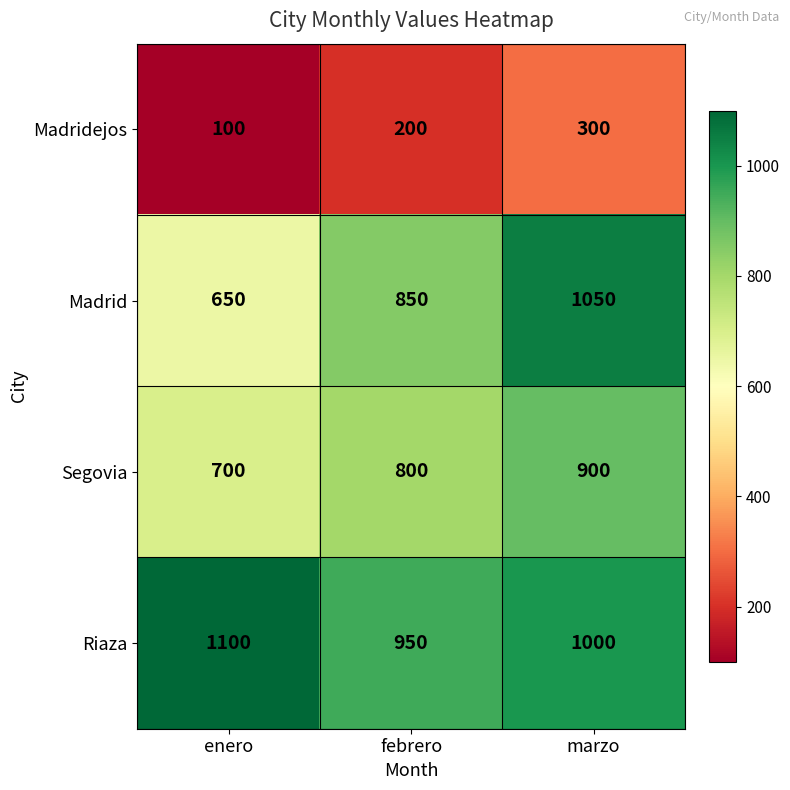

Count the number of data series in this chart.

4